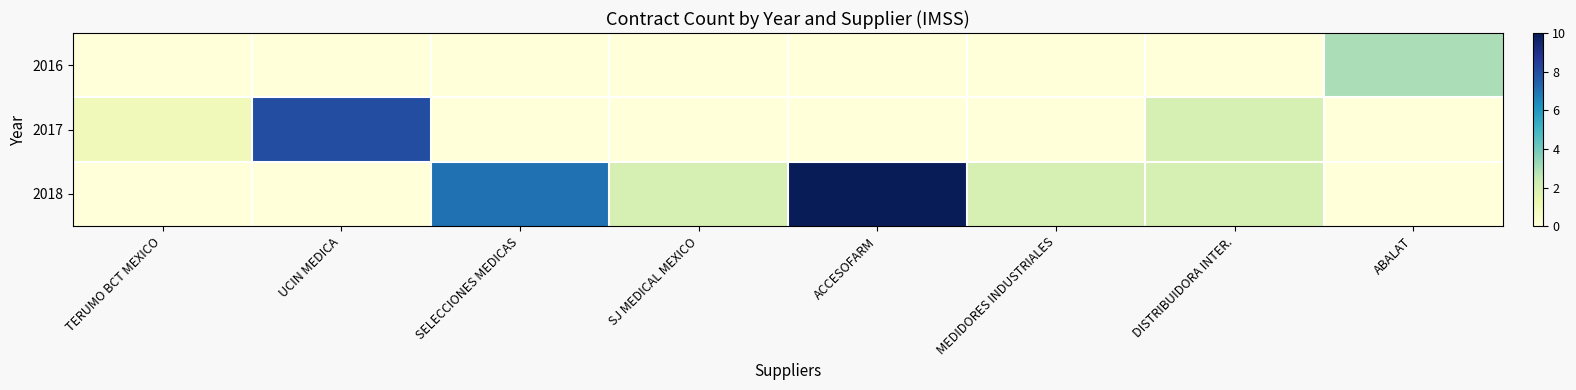

List the series in order of their overall mean, lowest first.

2016, 2017, 2018